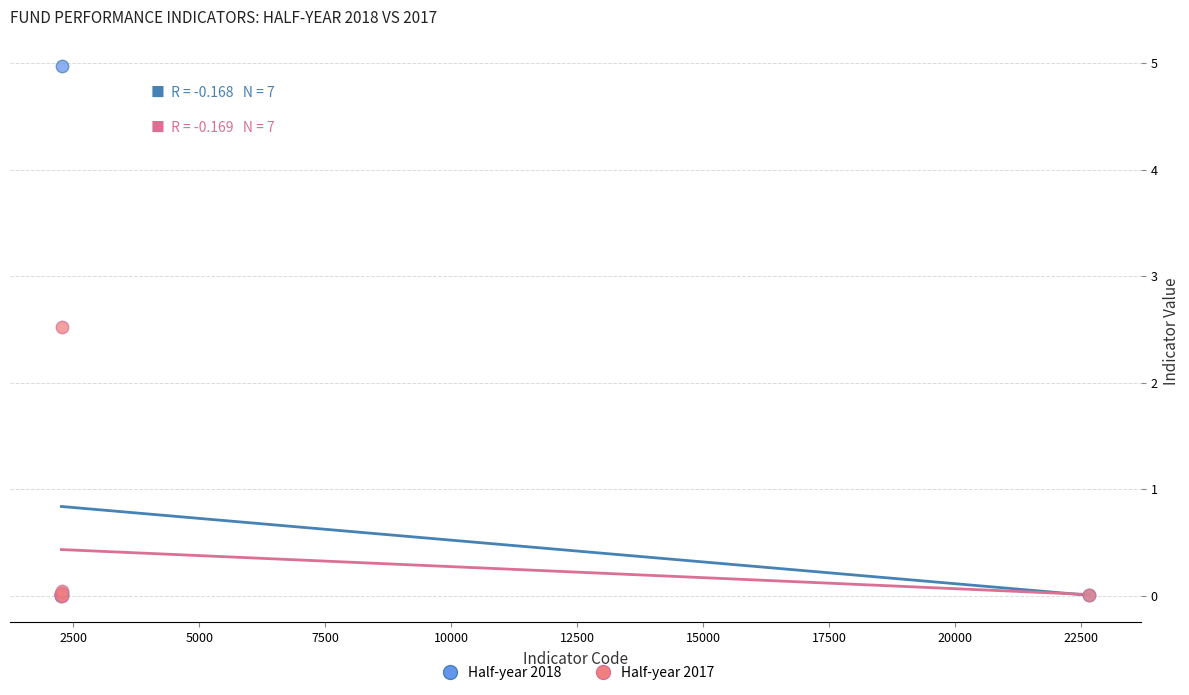

Which series has the largest Y range (max minus min)?

Half-year 2018